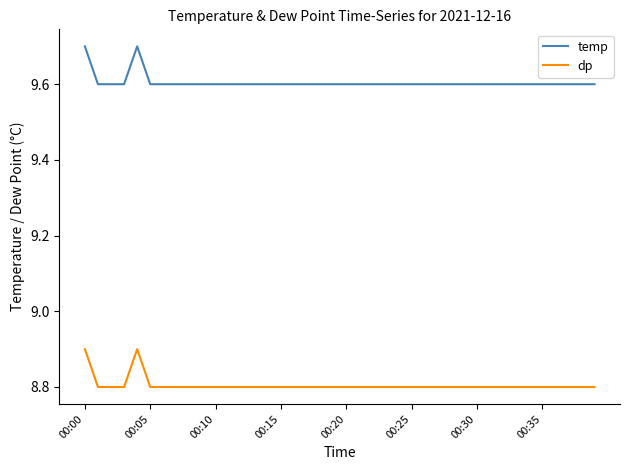

True or false: temp and dp intersect in this chart.

False